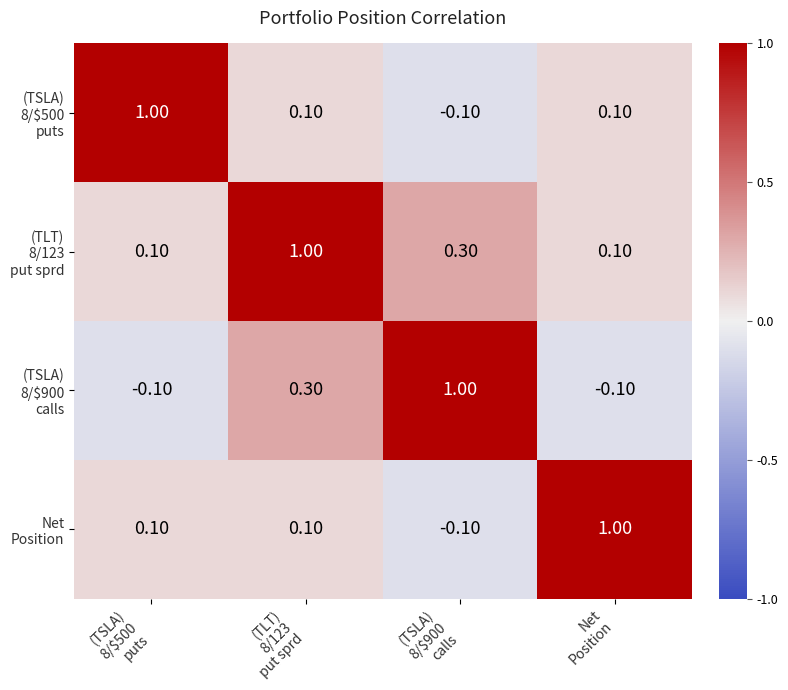

At how many categories does at least one series exceed 0?

4